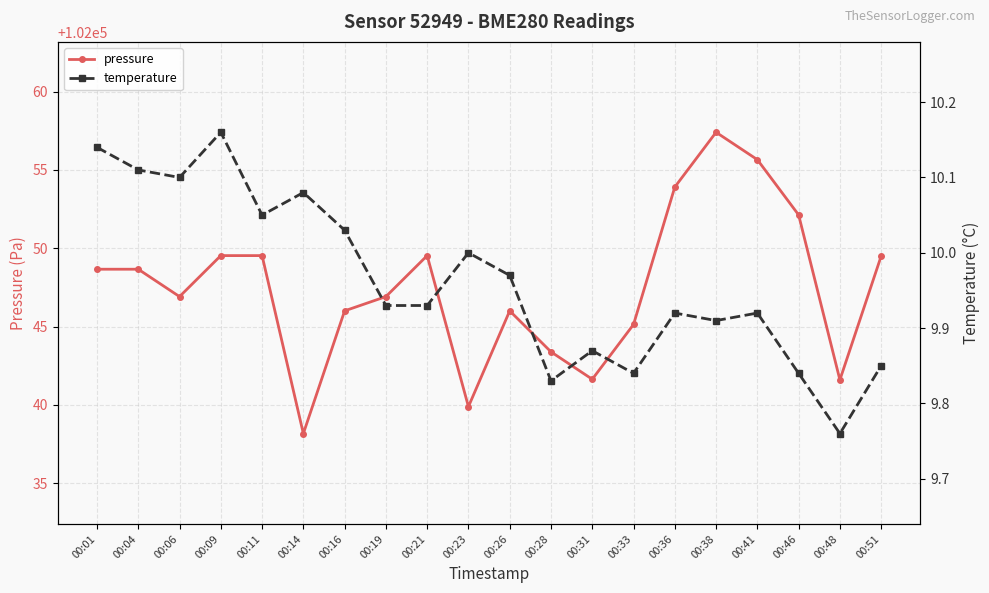

At which category does the chart reach its peak across all series?

00:38